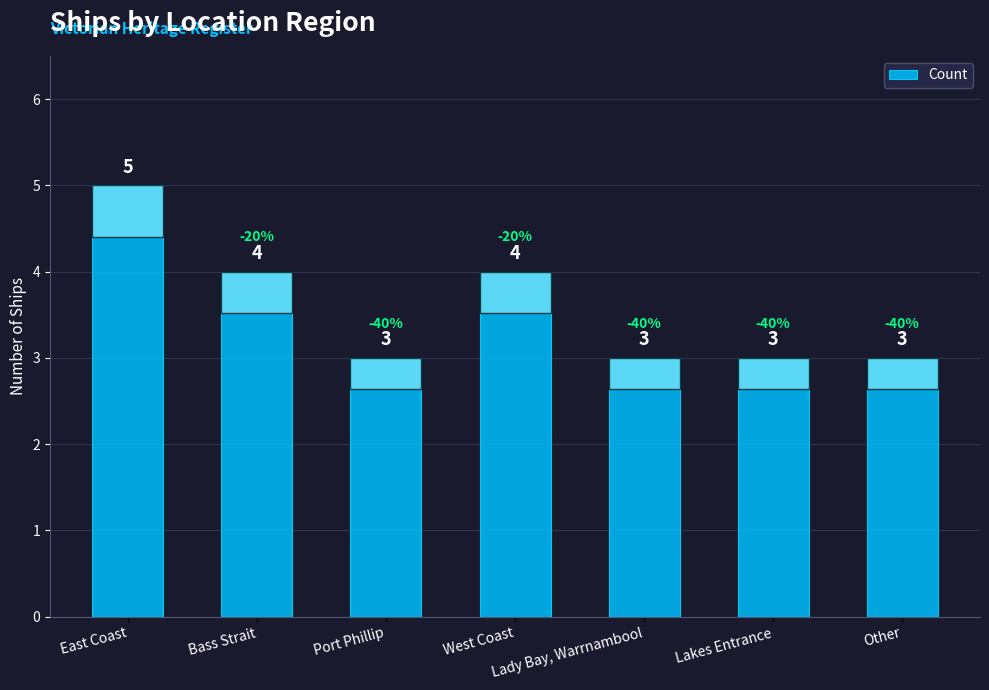

How many bars are there in total?

7